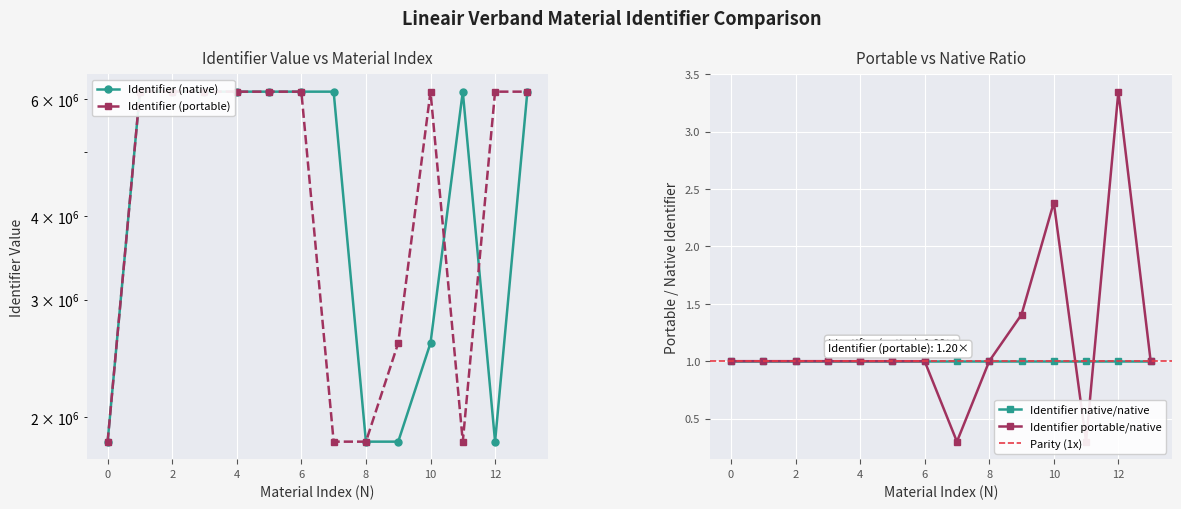

At how many categories does at least one series exceed 4473020?

11